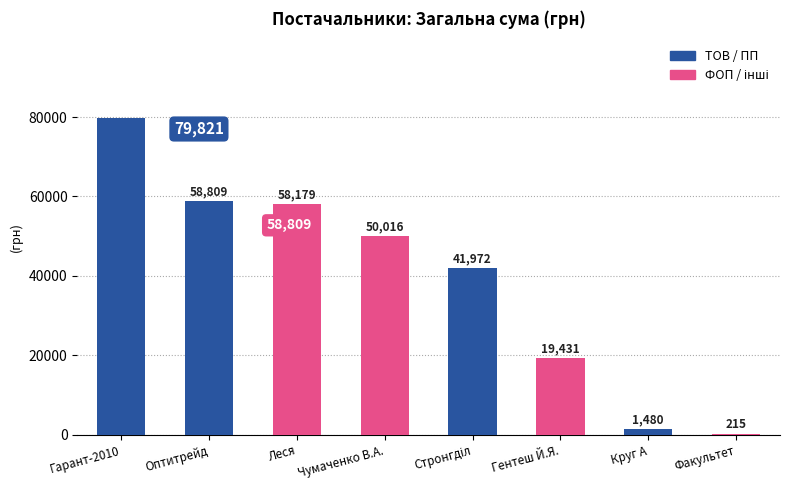

At which label does the data first exceed 50016?

Гарант-2010